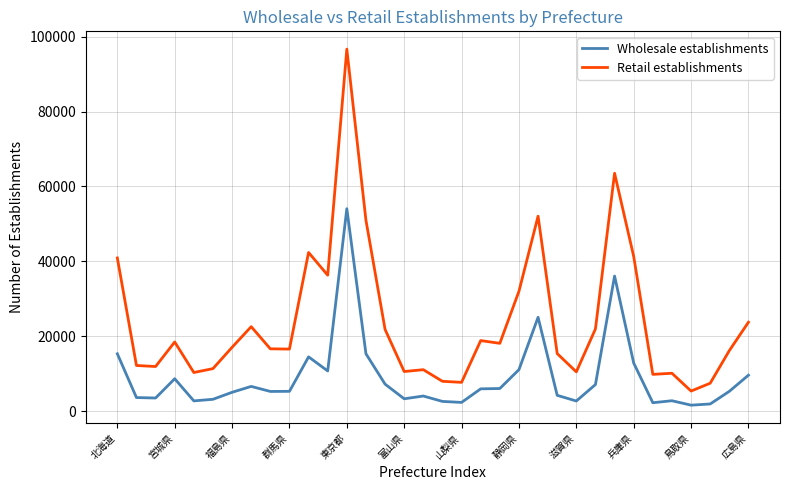

What is the difference between the maximum and minimum values in the Wholesale establishments series?

52472